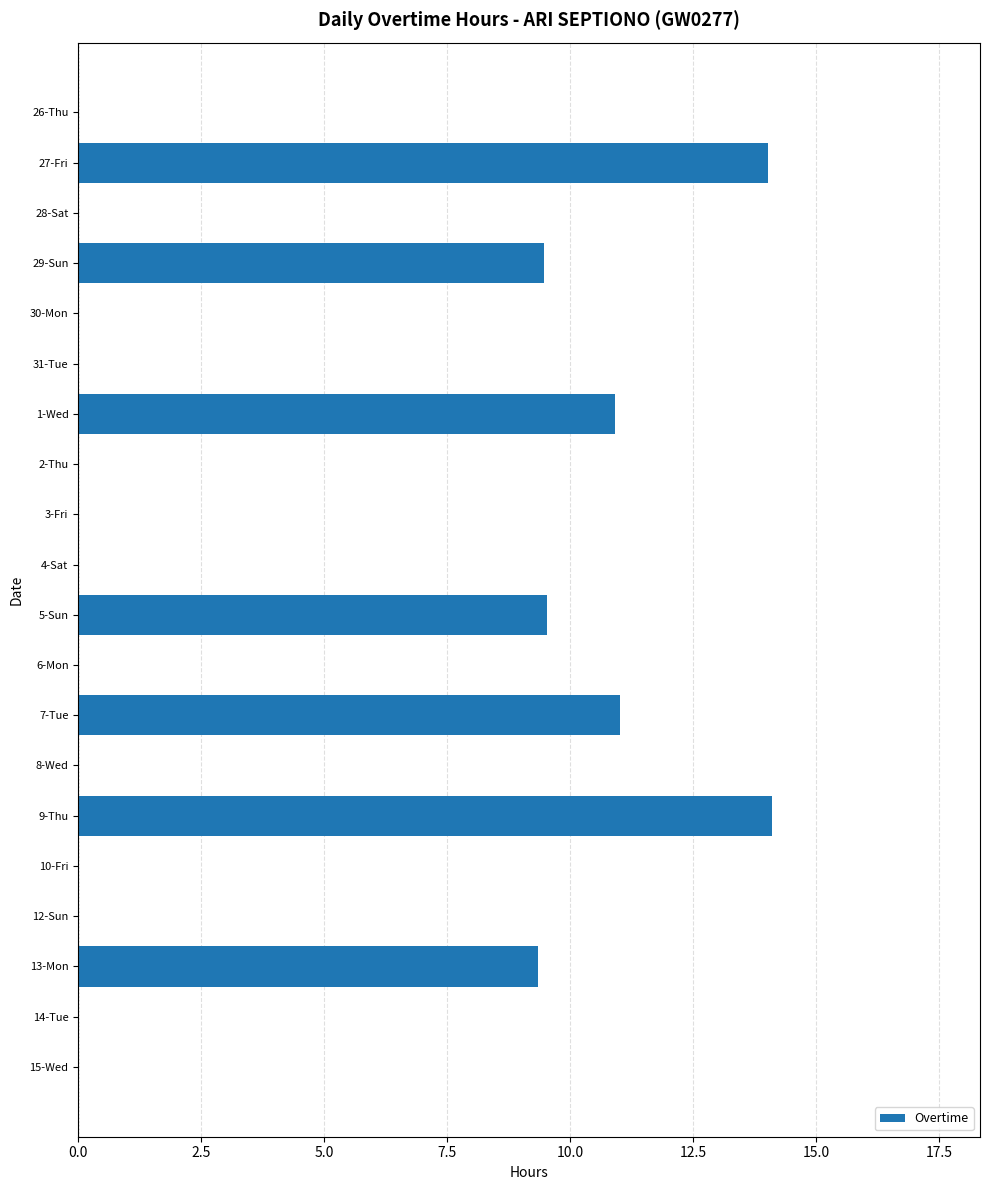

Are the bars grouped side by side (vs. stacked)?

No